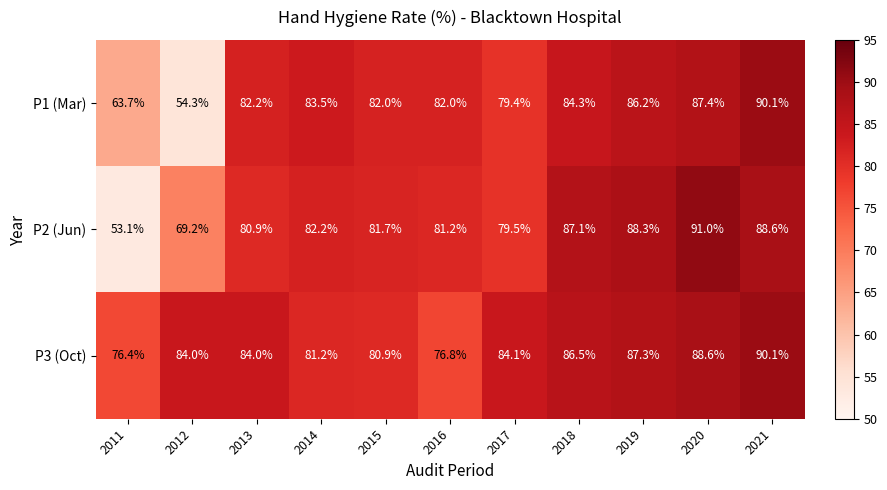

The P3 (Oct) series shows 86.5 at 2018. True or false?

True